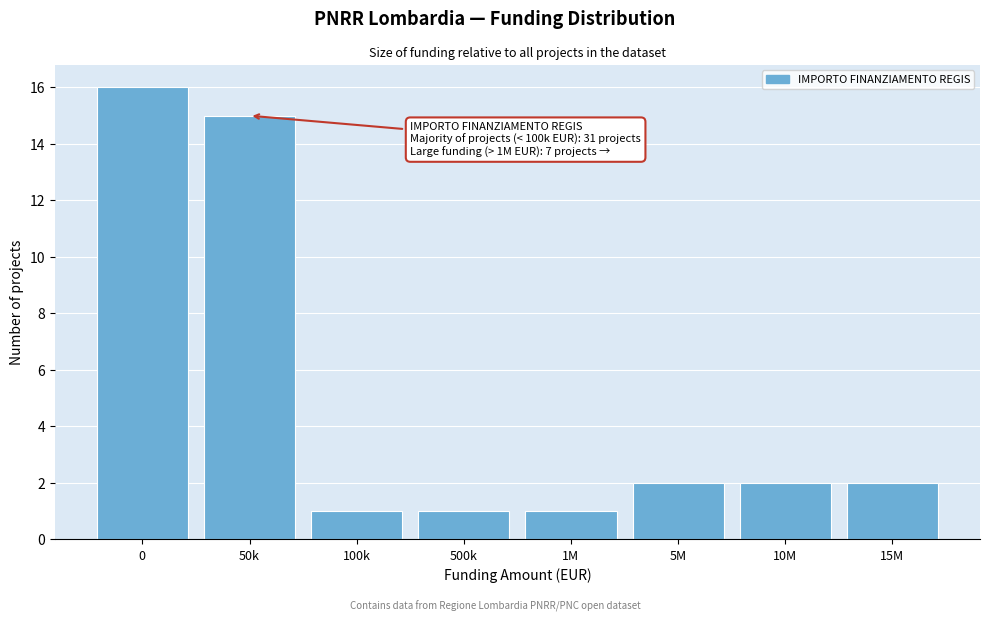

Reading left to right, what are all the values shown in this chart?

16	15	1	1	1	2	2	2